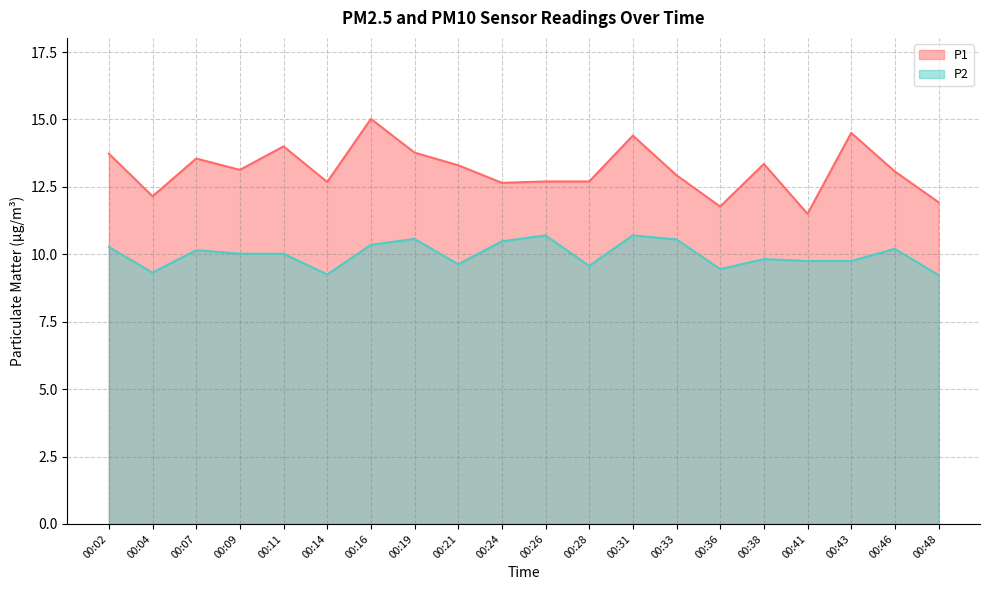

What is the difference between the P1 values at 00:16 and 00:21?

1.7